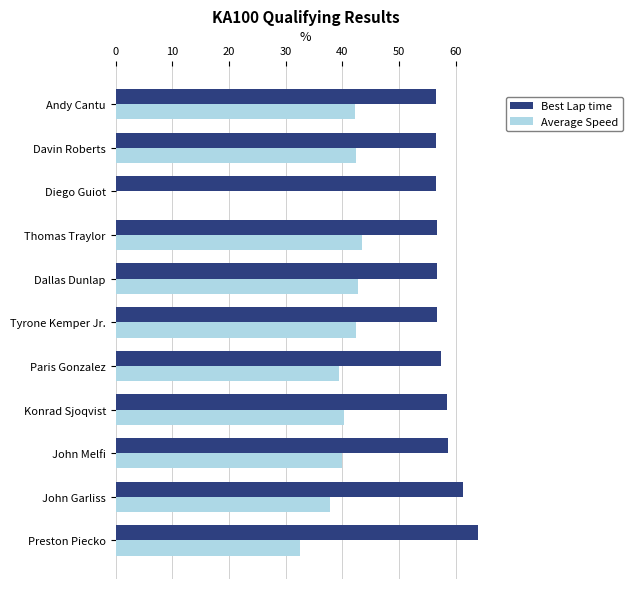

Which series has the largest range (max minus min)?

Average Speed